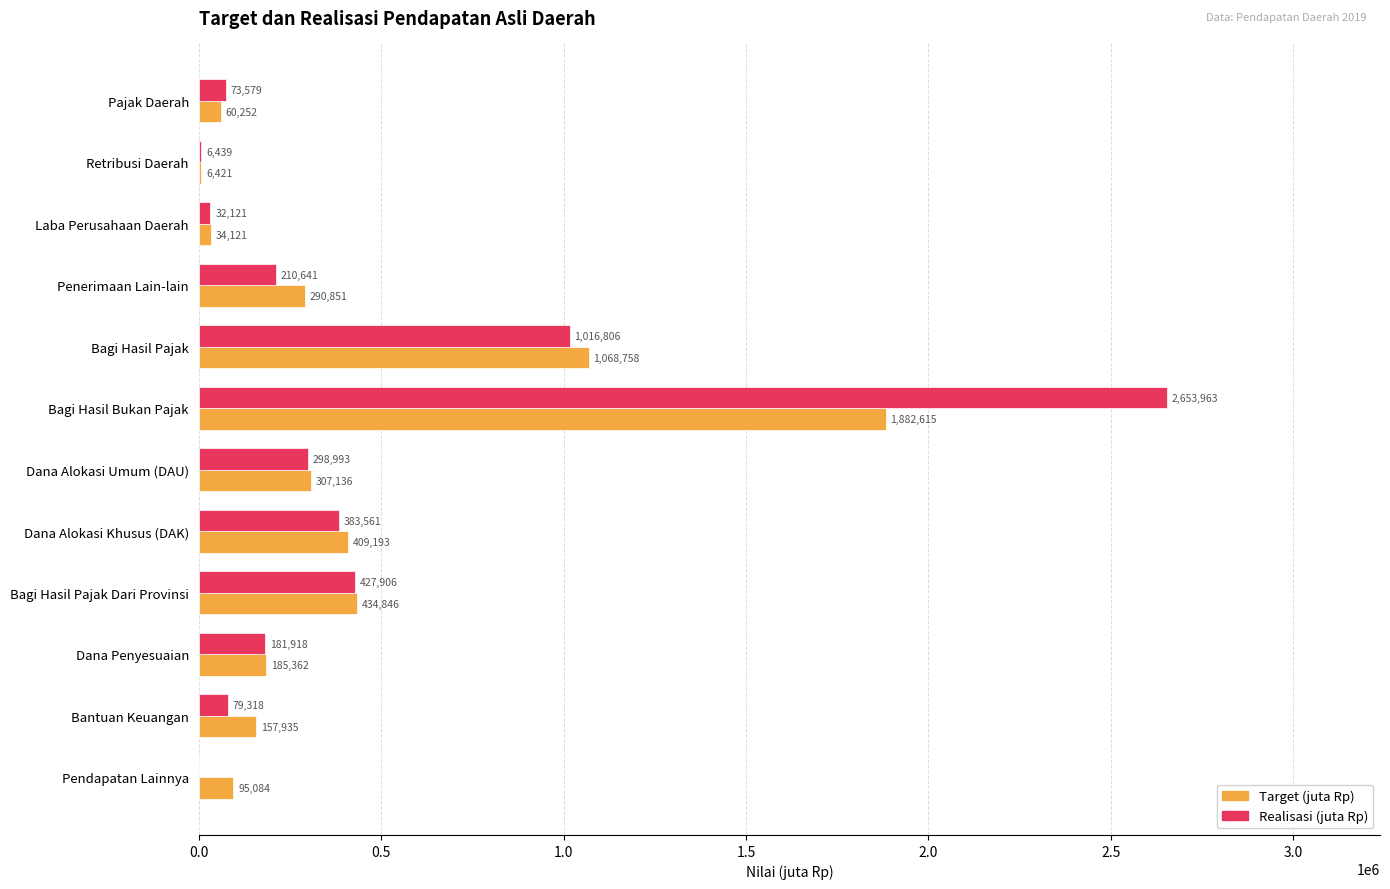

What is the approximate value of Realisasi (juta Rp) at Laba Perusahaan Daerah?

32120.8